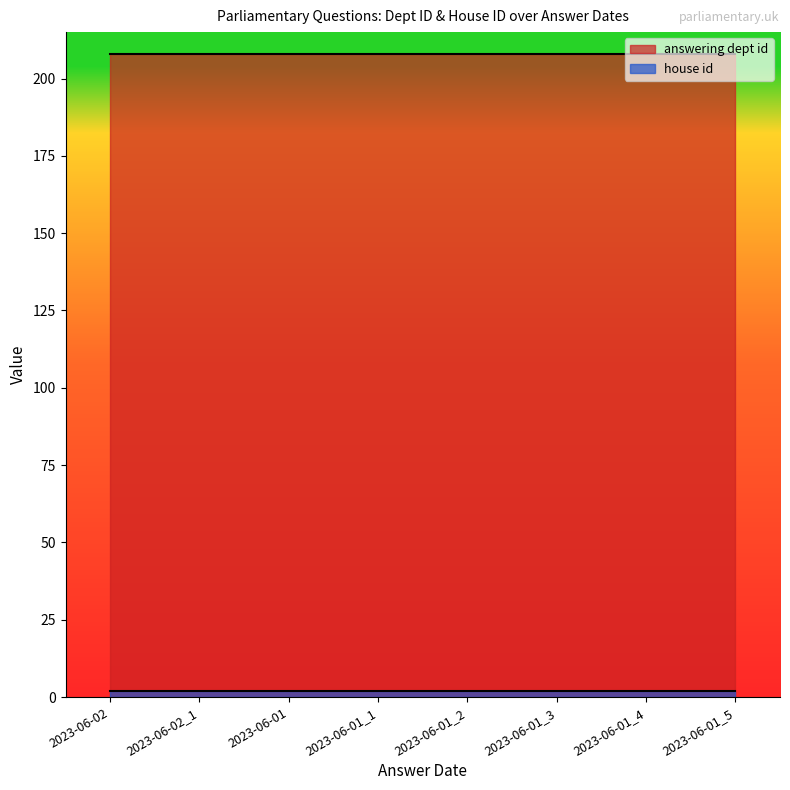

True or false: house id and answering dept id intersect in this chart.

False